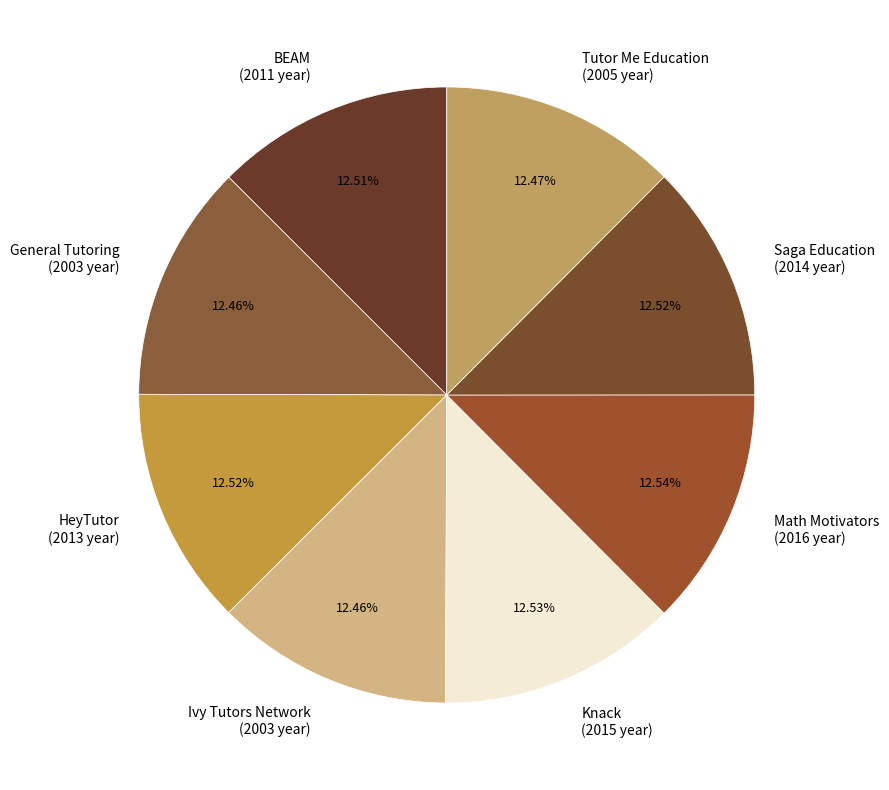

To the nearest percent, what is the combined percentage of BEAM and Saga Education?

25%